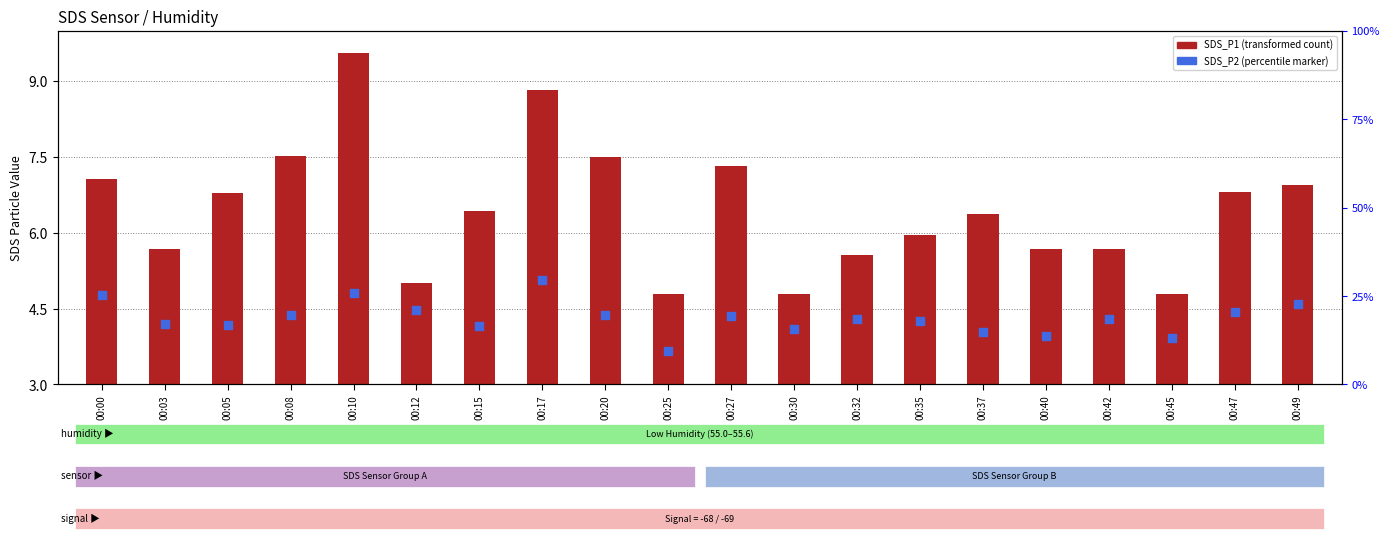

What is the total value across all series at 00:47?

11.2